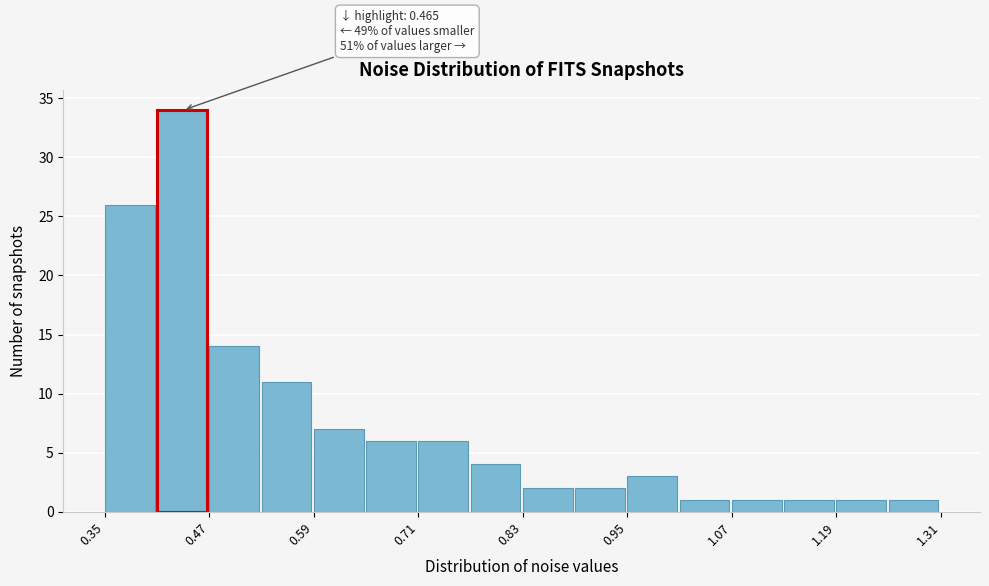

Read against the x-axis, roughly where is the centre of the tallest bar?

0.44